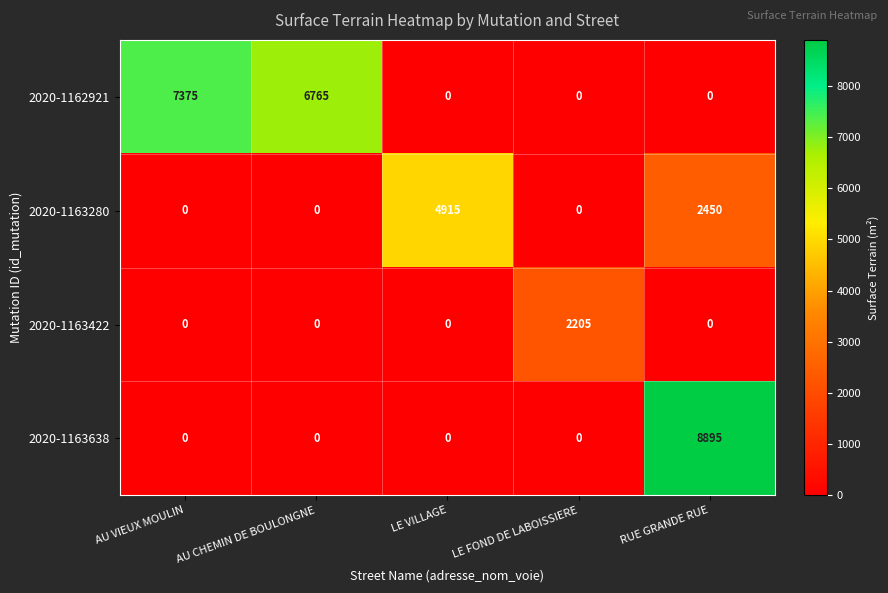

True or false: 2020-1163638 has a value of 0 at AU CHEMIN DE BOULONGNE.

True